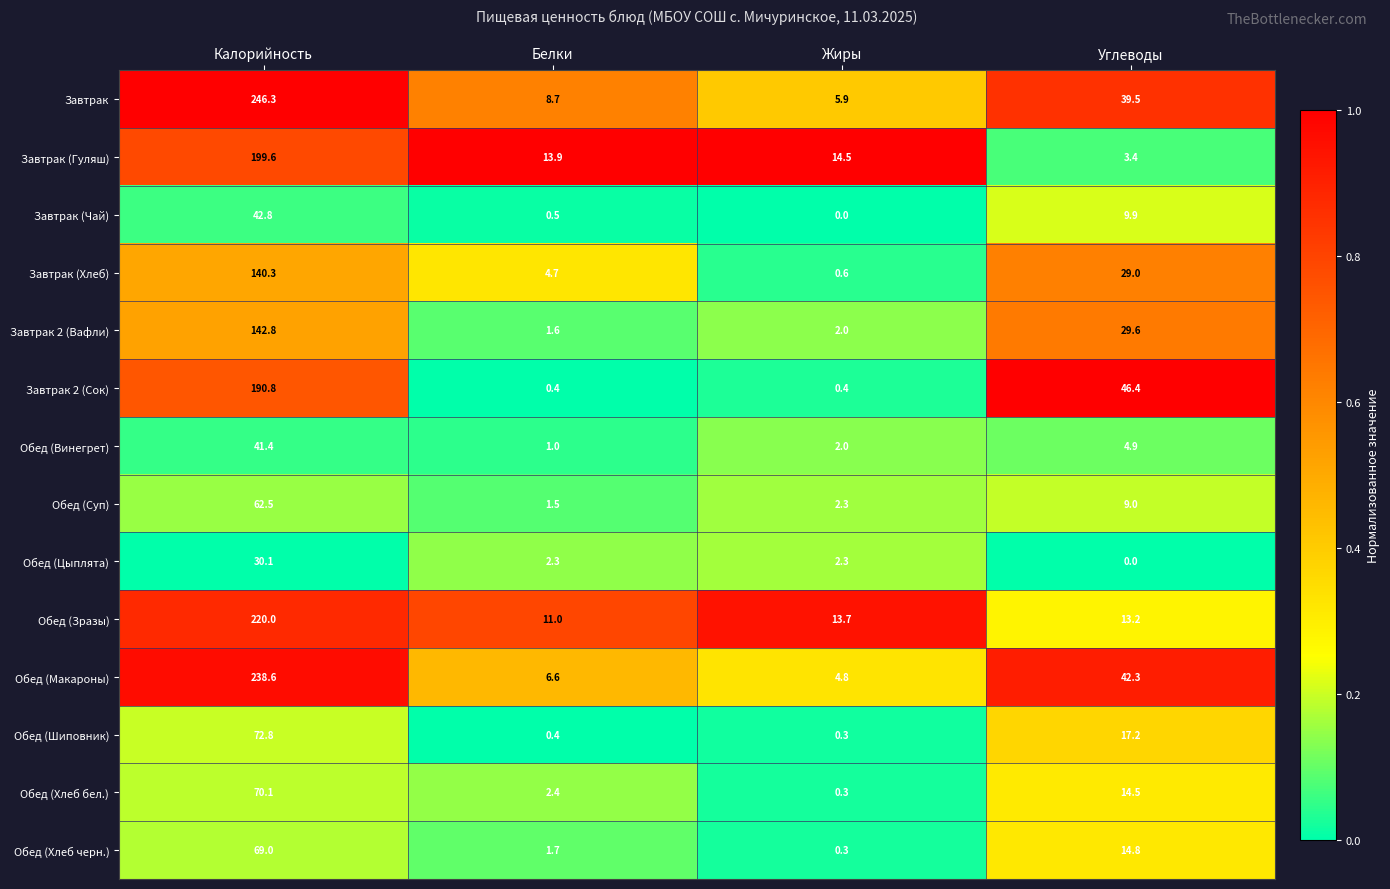

True or false: Завтрак (Хлеб) has a value of 0.6 at Жиры.

True